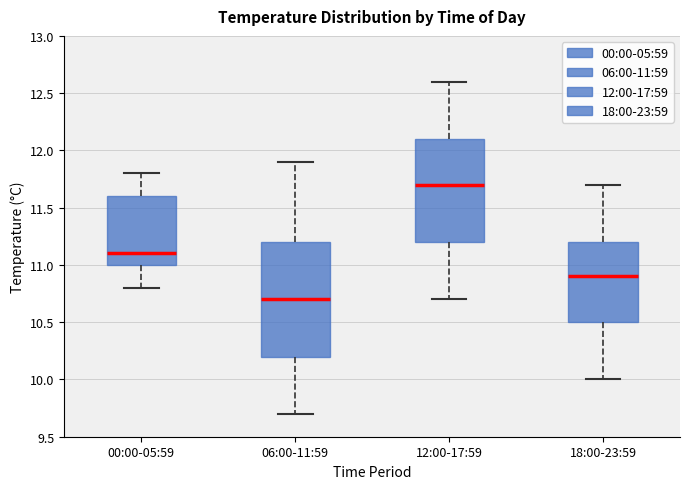

Reading left to right, read every box against the y-axis: the position of its median line, the range the box covers, and the ends of its whiskers. The values are not printed on the chart, so give them approximately, as read against the axis.

00:00-05:59: median 11.1, box 11.0 to 11.6, whiskers 10.8 to 11.8
06:00-11:59: median 10.7, box 10.2 to 11.2, whiskers 9.7 to 11.9
12:00-17:59: median 11.7, box 11.2 to 12.1, whiskers 10.7 to 12.6
18:00-23:59: median 10.9, box 10.5 to 11.2, whiskers 10.0 to 11.7